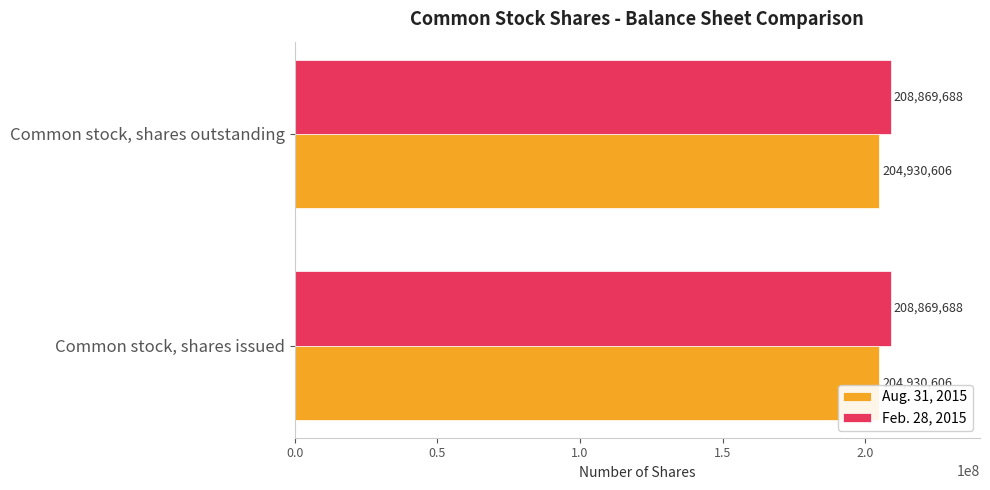

At Common stock, shares outstanding, list the series in order from largest to smallest.

Feb. 28, 2015, Aug. 31, 2015